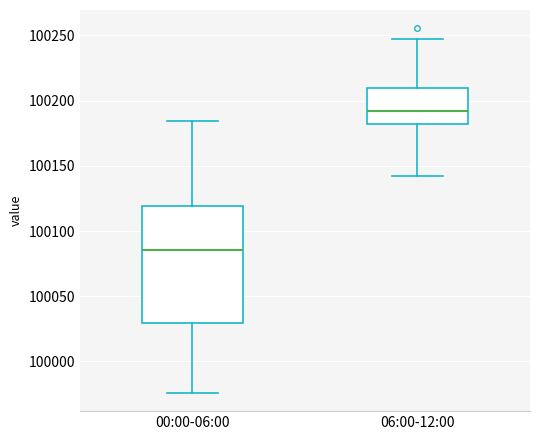

Where does the upper whisker of the box for 00:00-06:00 end on the y-axis? The values are not printed on the chart, so give them approximately, as read against the axis.

100185